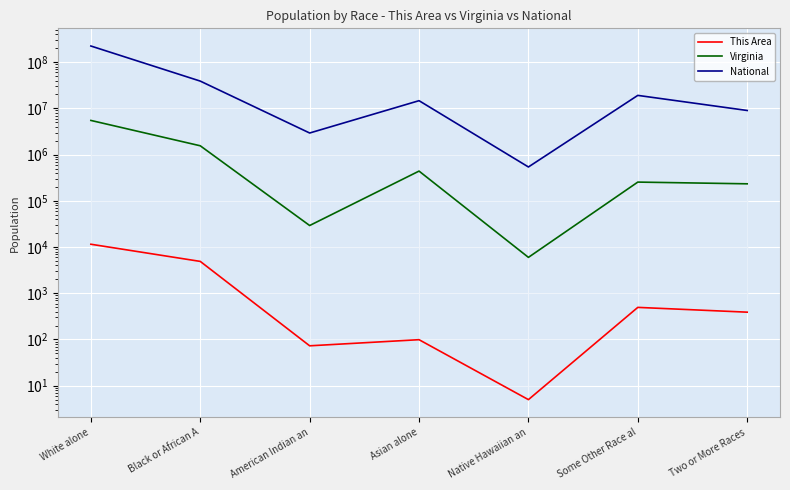

Is this an area chart (filled region under the line)?

No